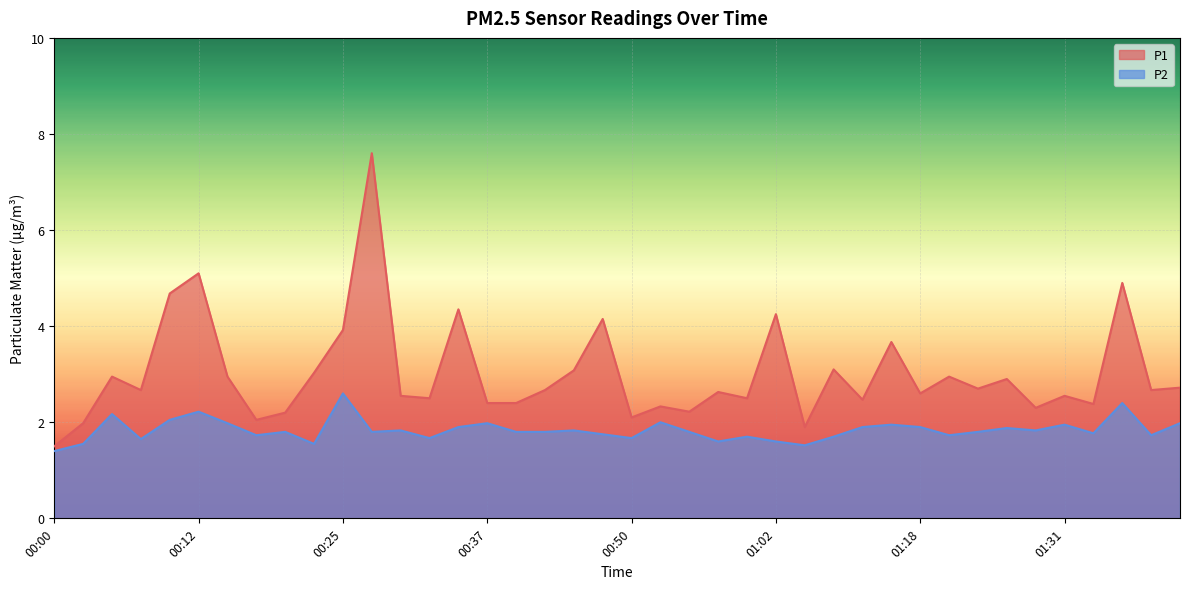

Reading right to left, what are all the values shown in this chart?

P1: 2.7	2.7	4.9	2.4	2.5	2.3	2.9	2.7	3.0	2.6	3.7	2.5	3.1	1.9	4.2	2.5	2.6	2.2	2.3	2.1	4.2	3.1	2.7	2.4	2.4	4.3	2.5	2.5	7.6	3.9	3.0	2.2	2.0	3.0	5.1	4.7	2.7	3.0	2.0	1.5
P2: 2.0	1.7	2.4	1.8	1.9	1.8	1.9	1.8	1.7	1.9	1.9	1.9	1.7	1.5	1.6	1.7	1.6	1.8	2.0	1.7	1.8	1.8	1.8	1.8	2.0	1.9	1.7	1.8	1.8	2.6	1.6	1.8	1.7	2.0	2.2	2.0	1.6	2.2	1.6	1.4